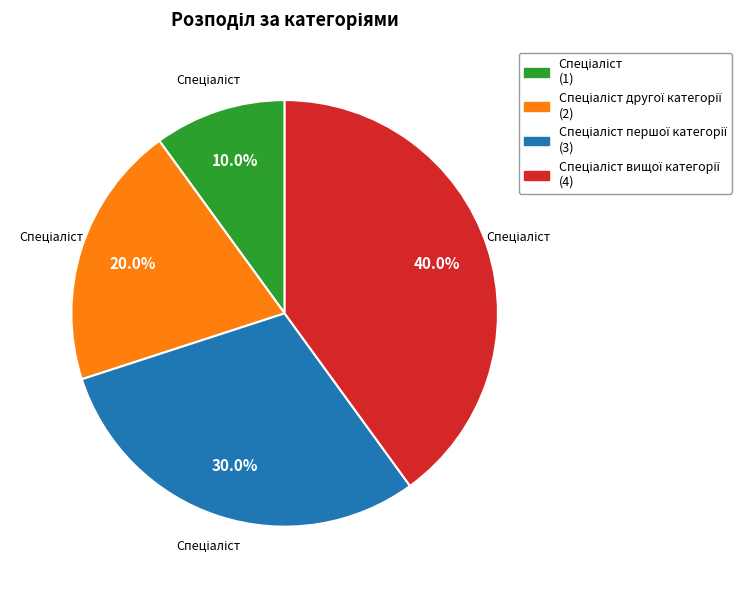

Does any single category account for the majority?

No